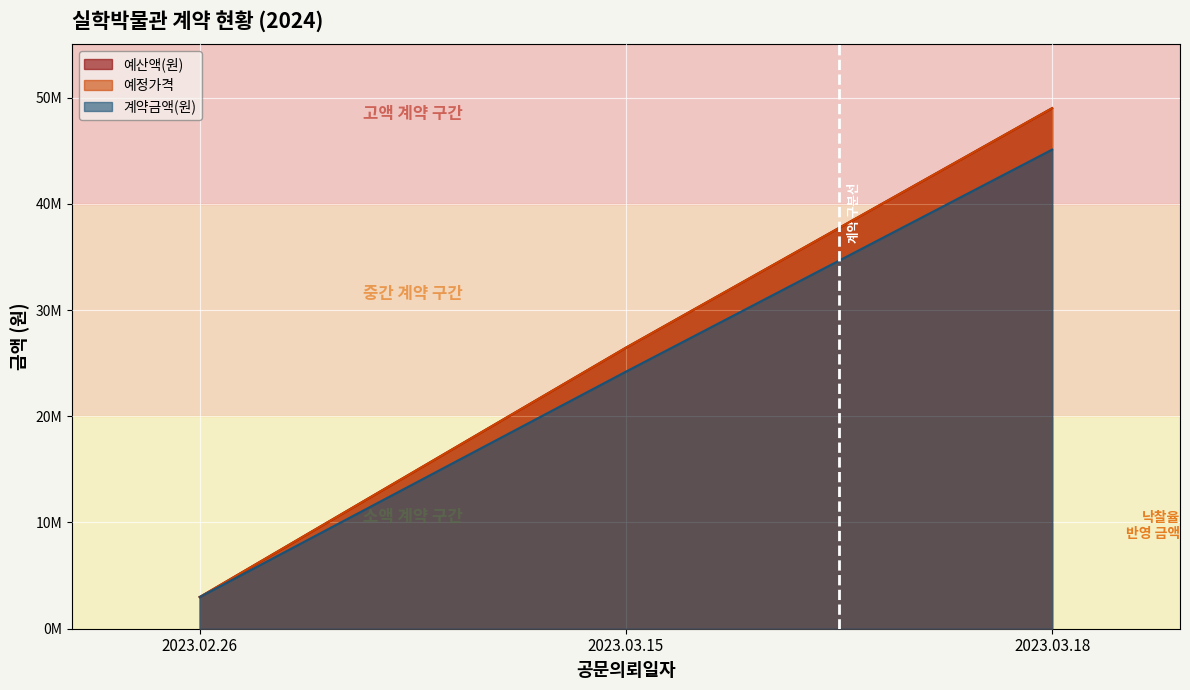

What is the difference between the maximum and minimum values in the 계약금액(원) series?

42120000